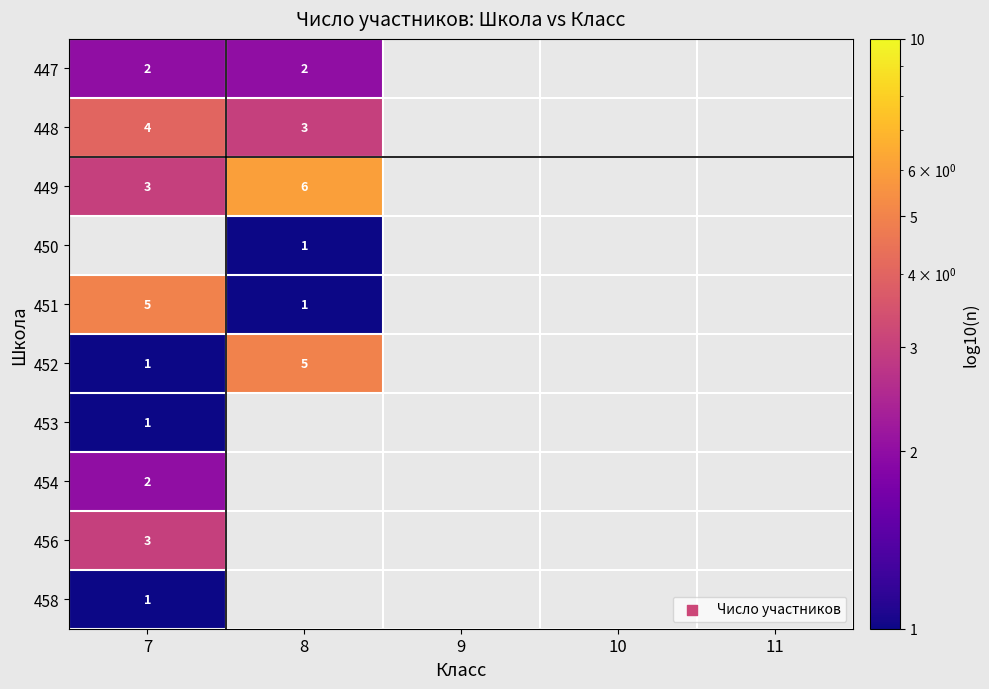

The 448 series shows 2 at 7. True or false?

False